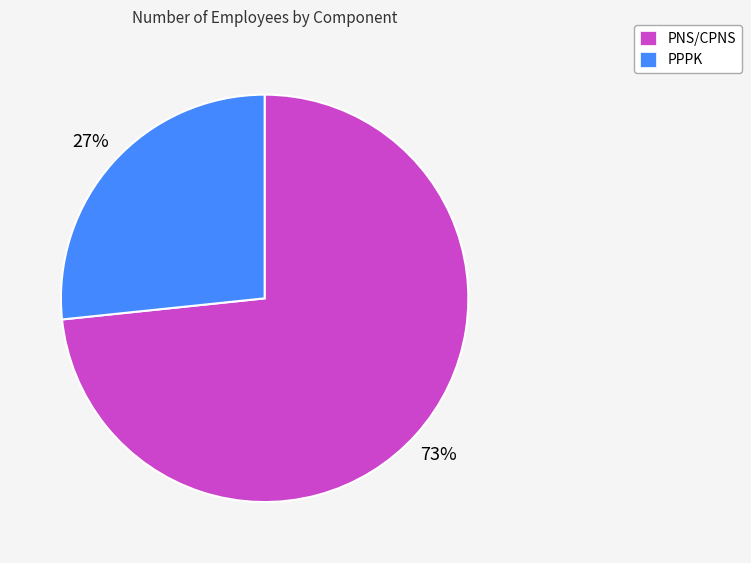

What percentage is the PPPK slice, to the nearest percent?

27%